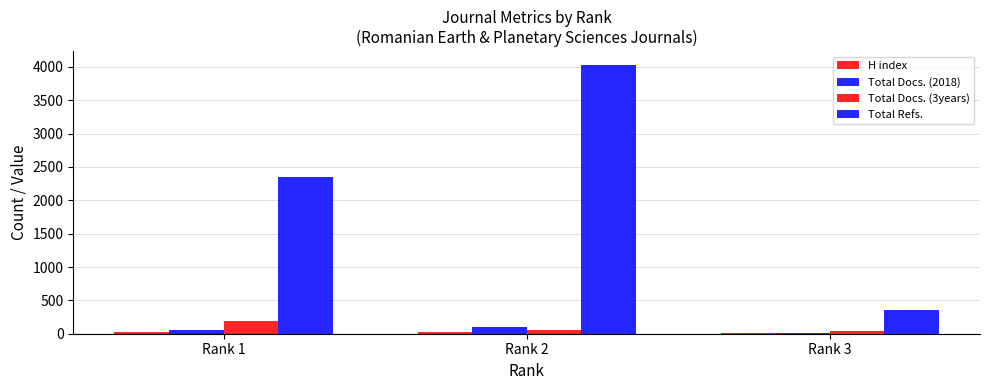

Reading left to right, extract all data points from this chart.

H index: 27	25	12
Total Docs. (2018): 51	96	10
Total Docs. (3years): 184	63	40
Total Refs.: 2354	4034	357